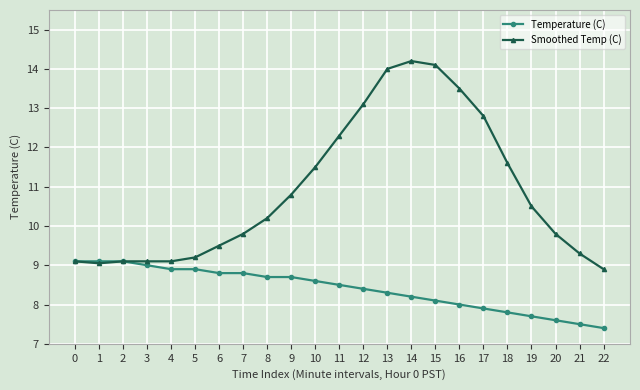

At how many categories does at least one series exceed 13?

5